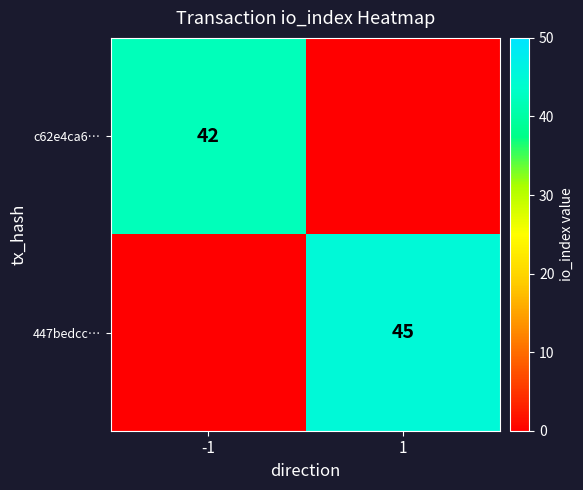

What is the spread (max minus min) of values at 1?

45